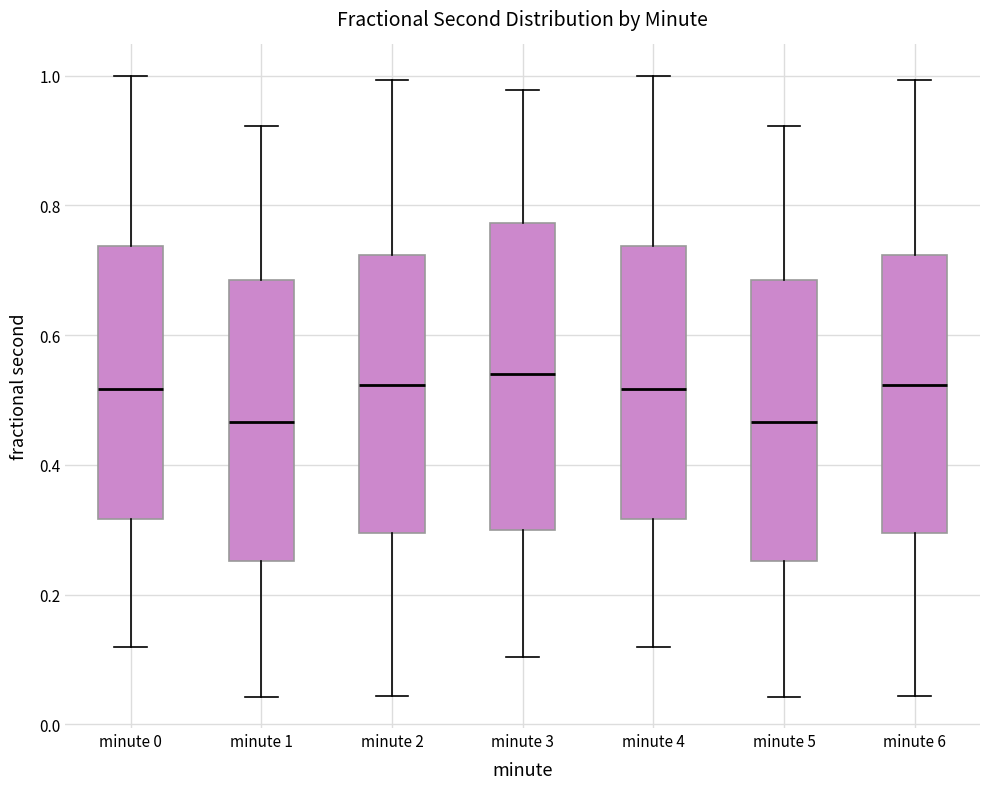

Reading left to right, transcribe this box plot: for each box, give where its median line is, the range the box spans, and where its two whiskers end, as read against the y-axis. The values are not printed on the chart, so give them approximately, as read against the axis.

minute 0: median 0.52, box 0.32 to 0.74, whiskers 0.12 to 1.00
minute 1: median 0.46, box 0.26 to 0.68, whiskers 0.04 to 0.92
minute 2: median 0.52, box 0.30 to 0.72, whiskers 0.04 to 1.00
minute 3: median 0.54, box 0.30 to 0.78, whiskers 0.10 to 0.98
minute 4: median 0.52, box 0.32 to 0.74, whiskers 0.12 to 1.00
minute 5: median 0.46, box 0.26 to 0.68, whiskers 0.04 to 0.92
minute 6: median 0.52, box 0.30 to 0.72, whiskers 0.04 to 1.00